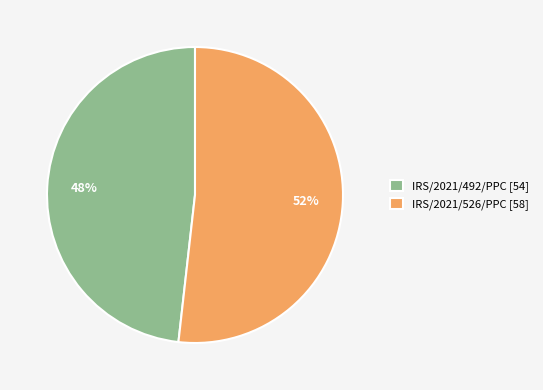

What is the largest slice in the pie chart?

IRS/2021/526/PPC